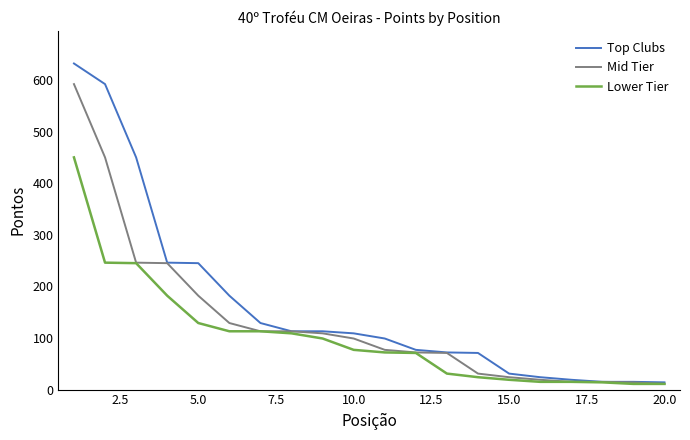

Count the number of data series in this chart.

3